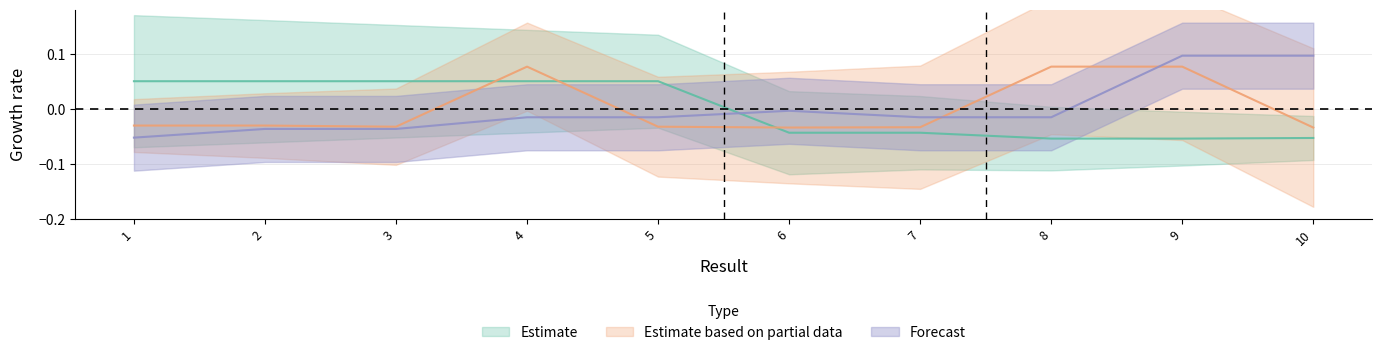

List the series in order of their overall mean, lowest first.

Estimate, Estimate based on partial data, Forecast